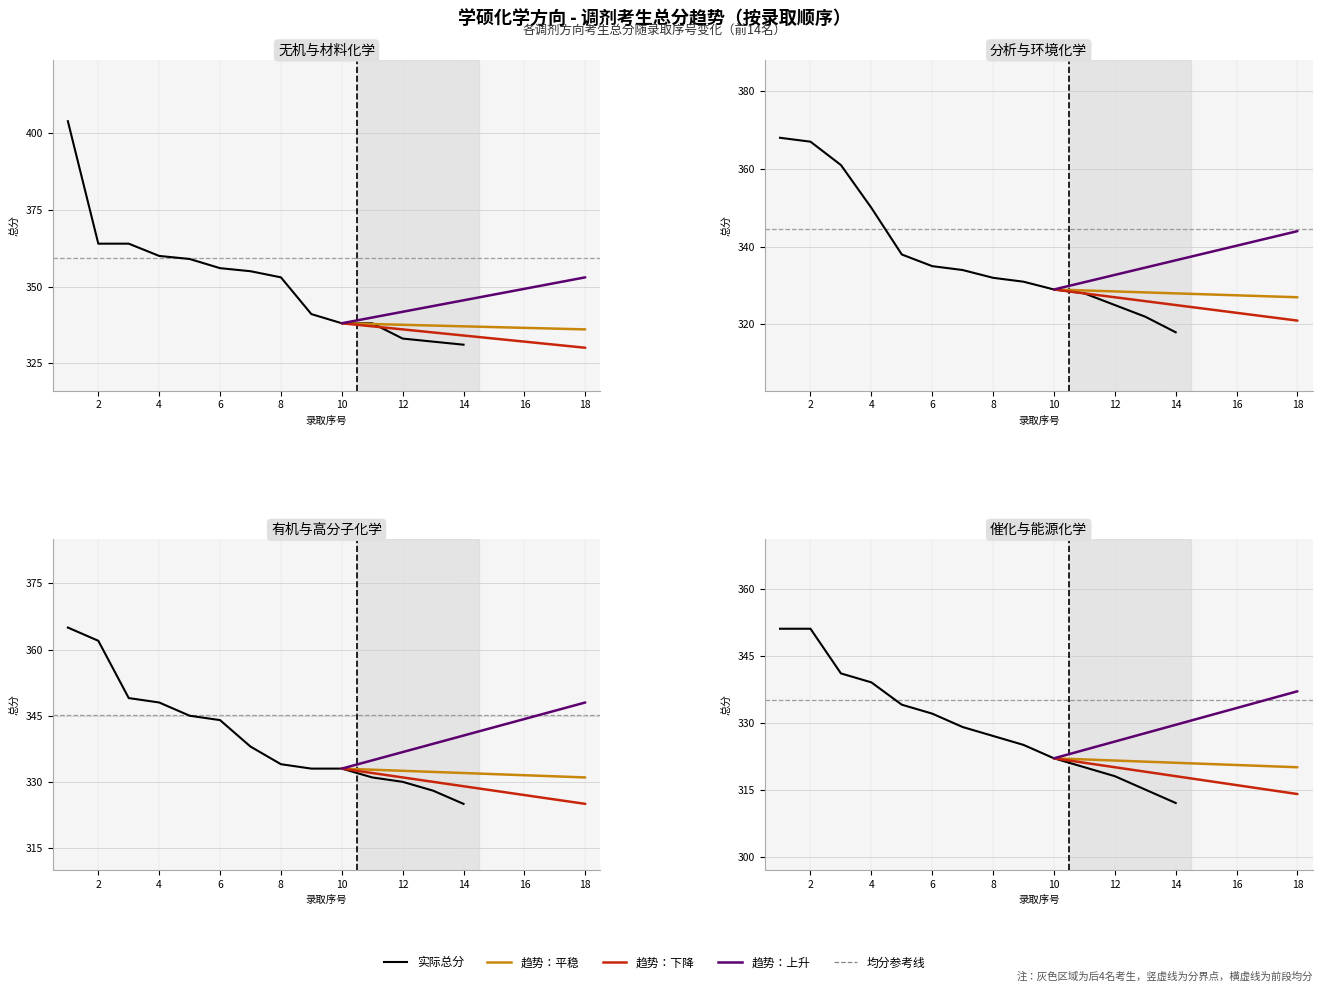

Which has a higher value, 12 or 8?

8